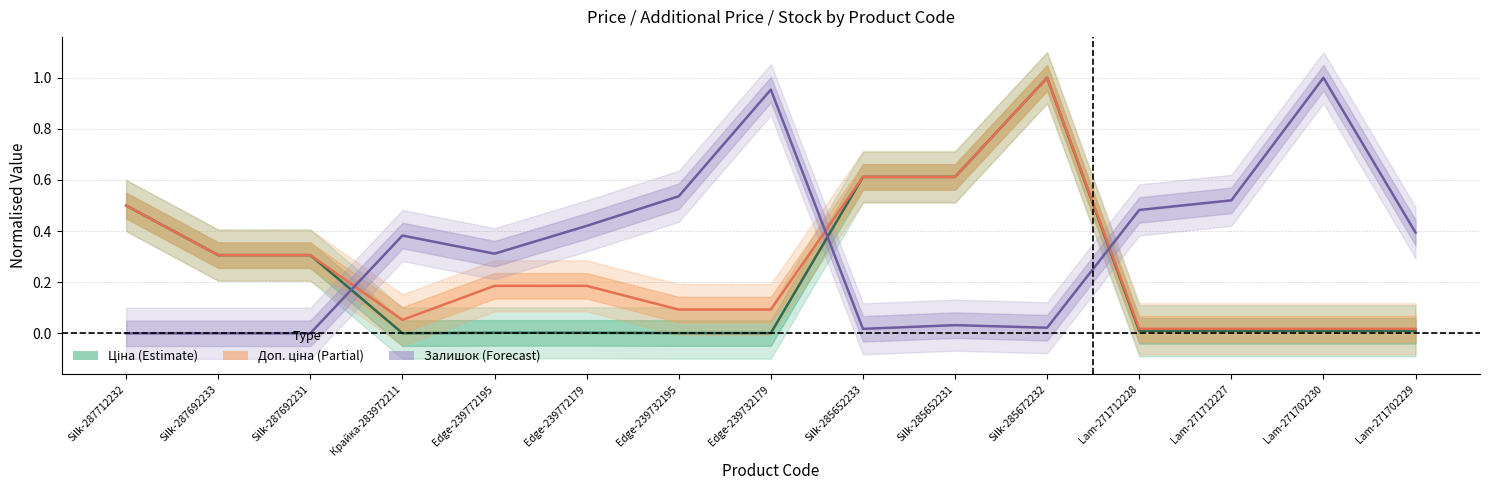

How many distinct data groups are displayed?

3